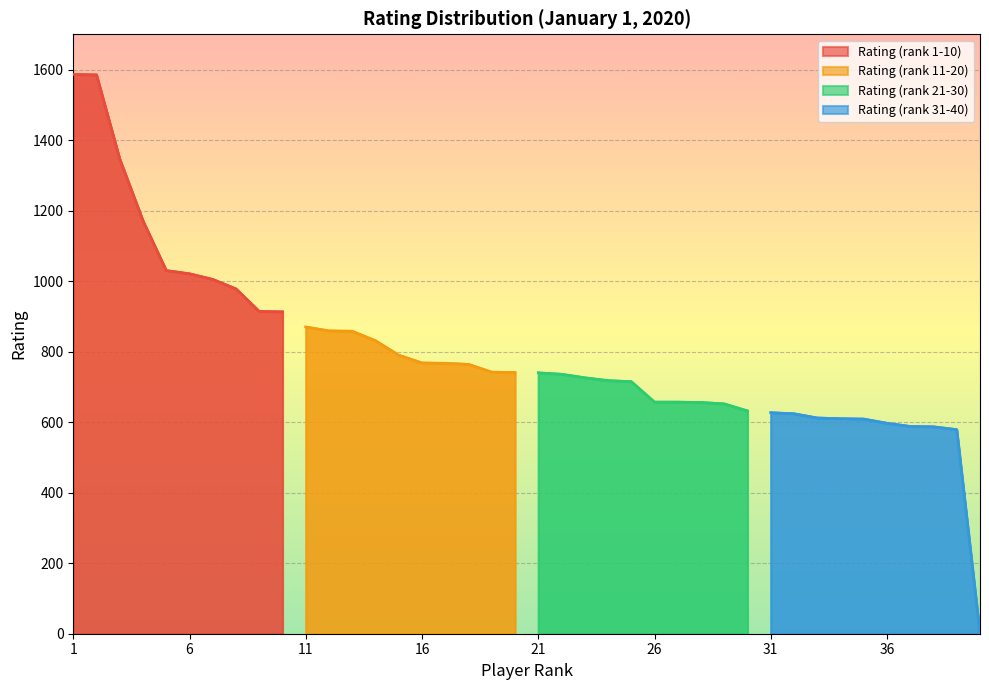

Rank the categories by Rating (rank 1-10) value from lowest to highest.

10, 9, 8, 7, 6, 5, 4, 3, 2, 1